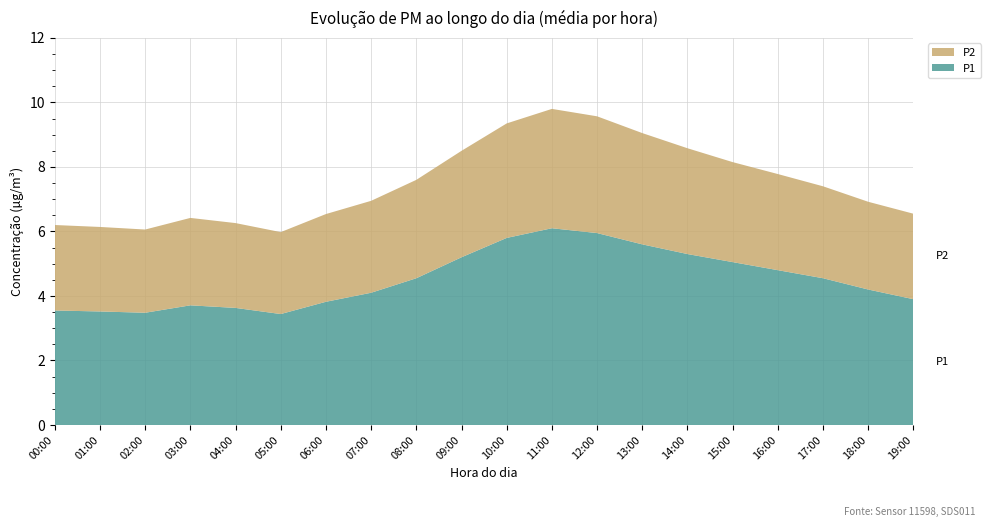

Reading left to right, list all the values displayed in this chart.

P1: 3.5	3.5	3.5	3.7	3.6	3.4	3.8	4.1	4.5	5.2	5.8	6.1	6.0	5.6	5.3	5.0	4.8	4.5	4.2	3.9
P2: 2.6	2.6	2.6	2.7	2.6	2.5	2.7	2.9	3.0	3.3	3.5	3.7	3.6	3.5	3.3	3.1	3.0	2.9	2.7	2.6